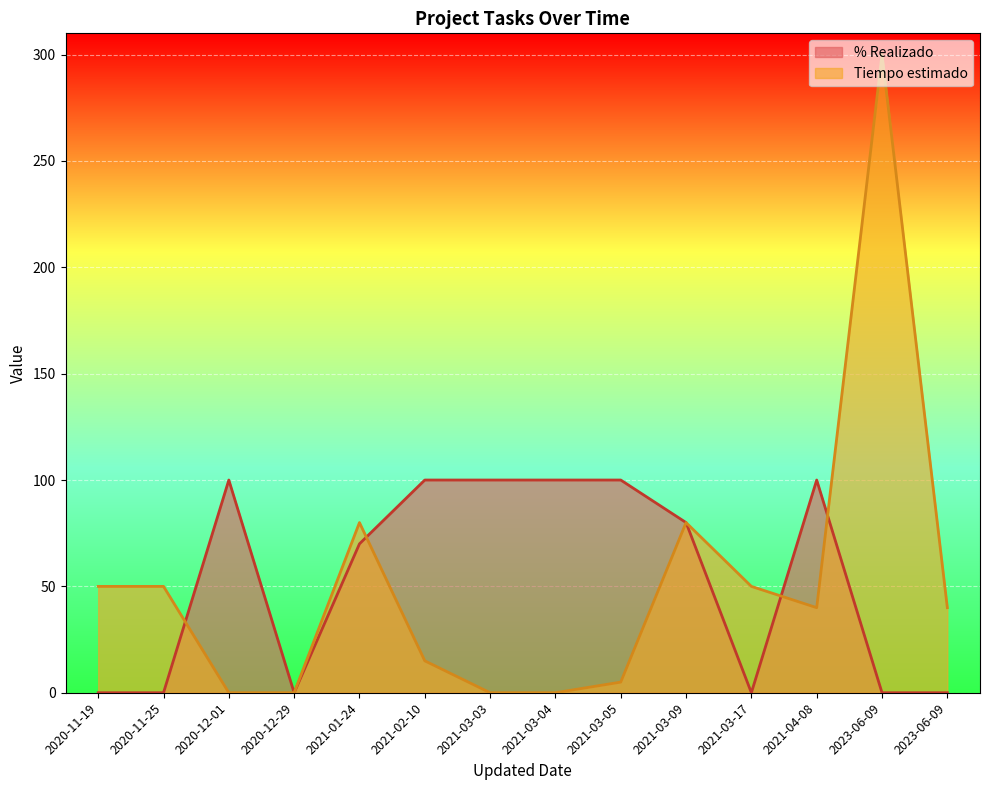

Which series changed the most between 2021-03-03 and 2021-03-17?

% Realizado